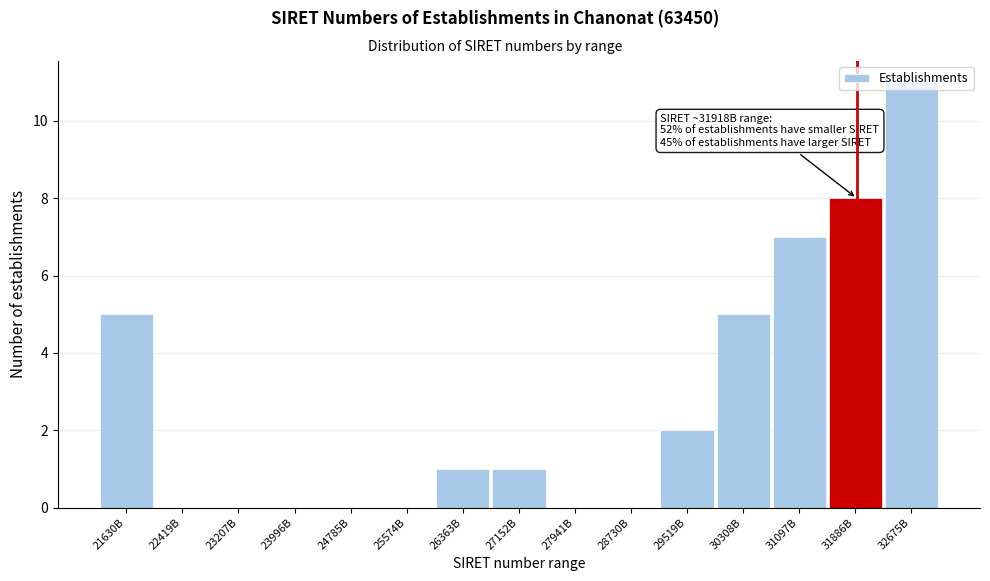

At which category does the chart reach its peak across all series?

32675B